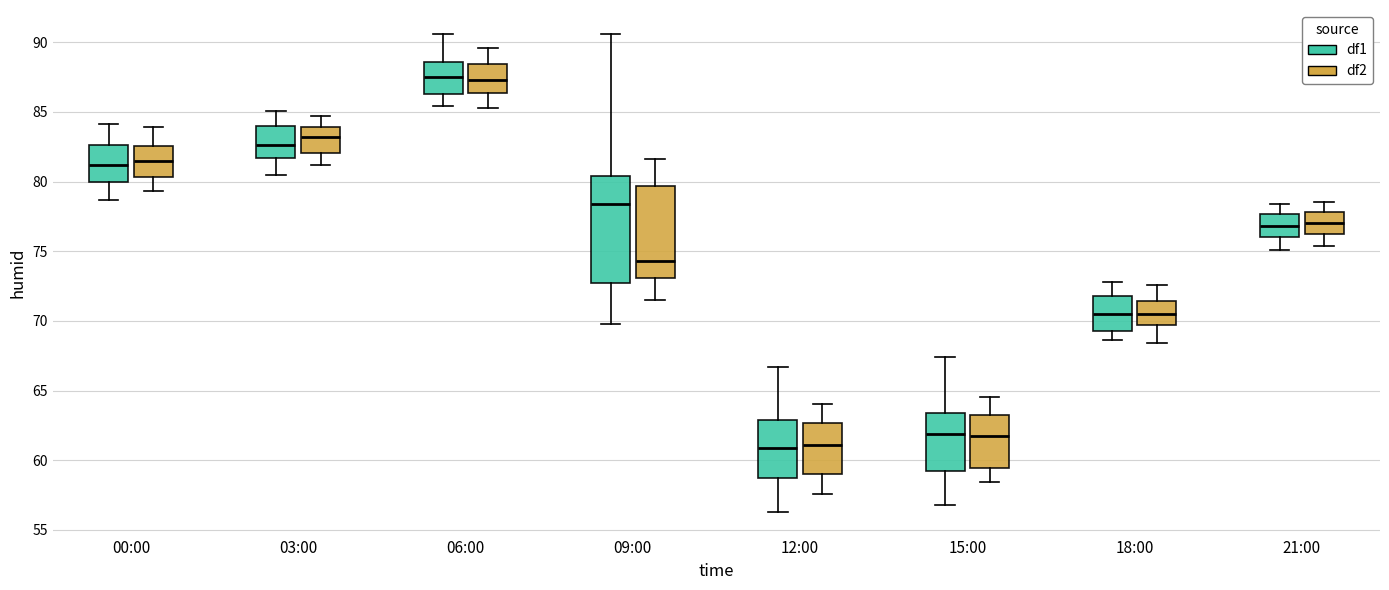

Which box is the tallest, from its lower edge to its upper edge?

09:00 (df1)